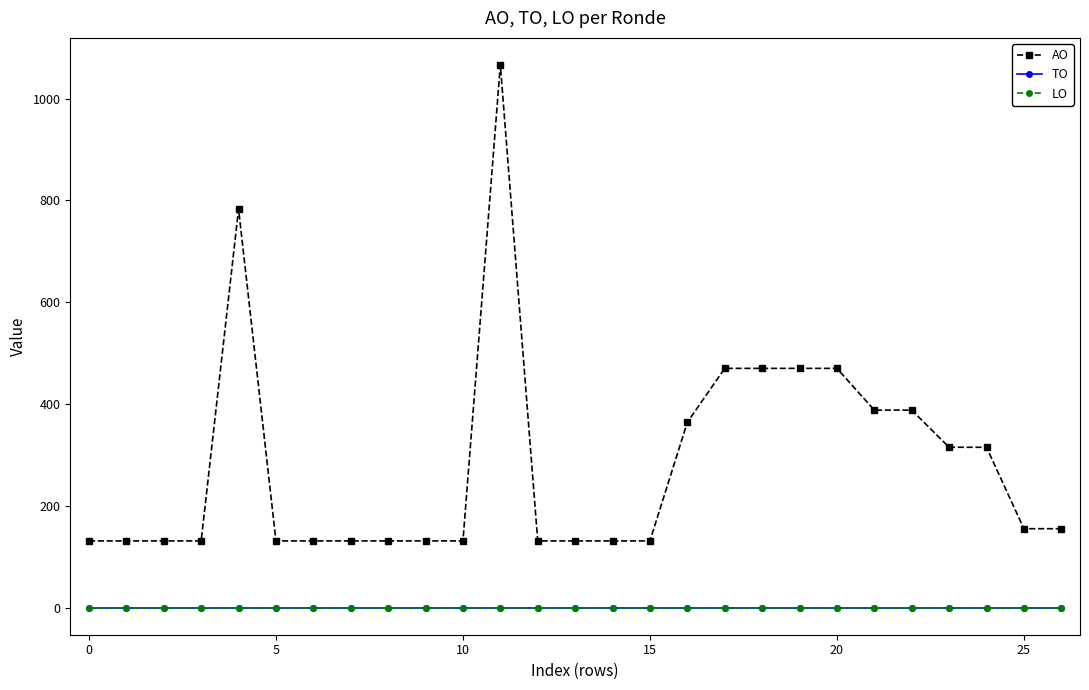

Which category has the highest value across all series?

11